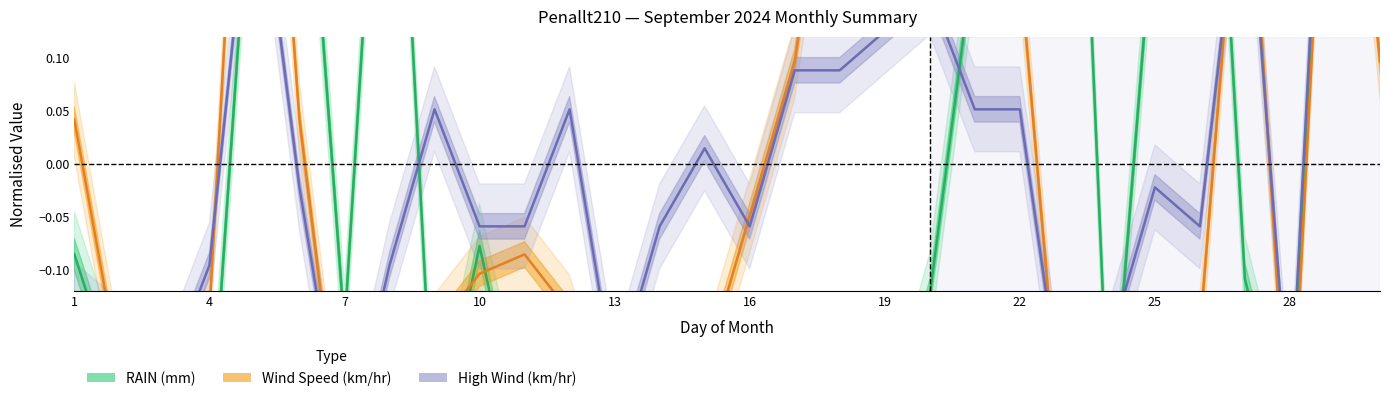

Which has a higher value, 12 or 25?

25